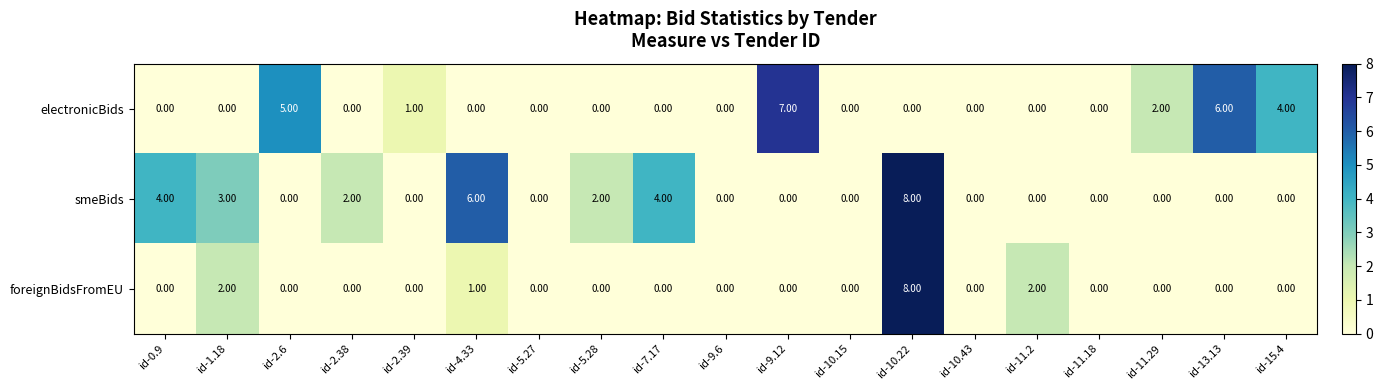

Between id-9.12 and id-13.13, which series saw the biggest shift?

electronicBids